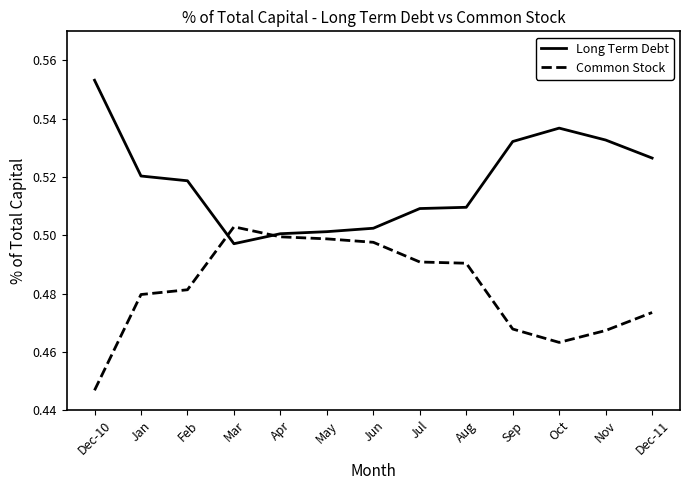

List the series in order of their overall mean, lowest first.

Common Stock, Long Term Debt